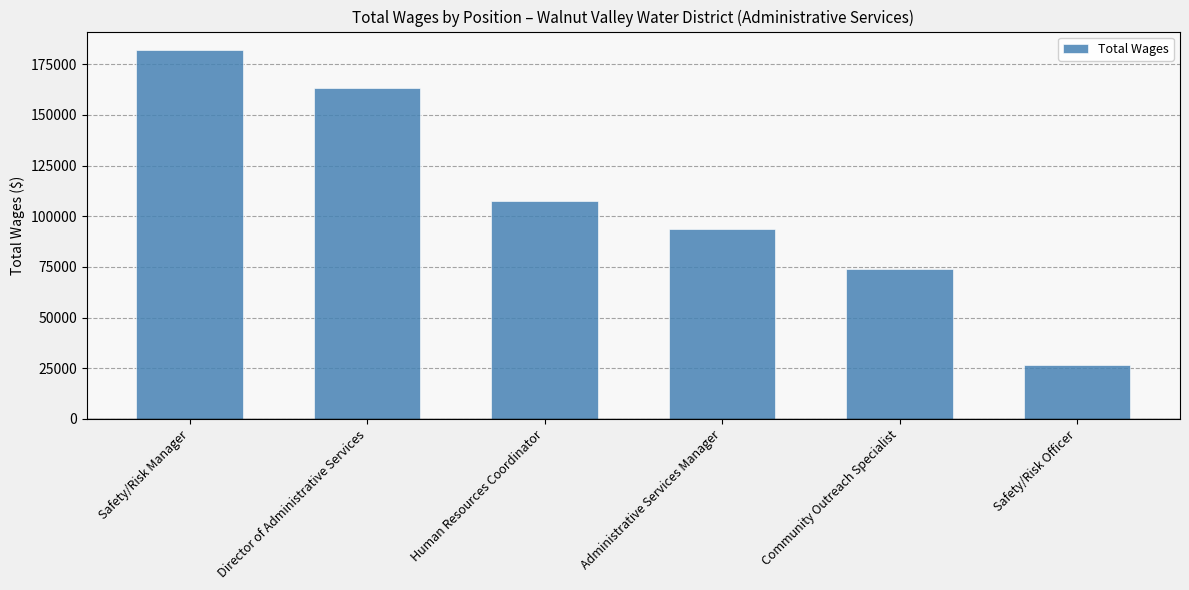

What is the greatest value displayed?

182020